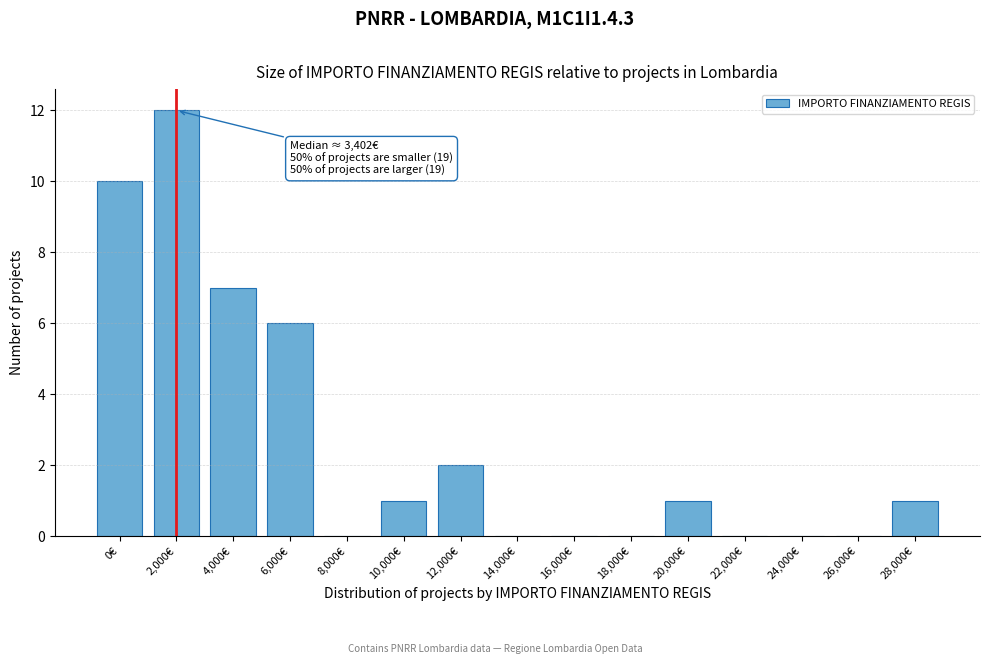

Reading left to right, what are all the values shown in this chart?

0€=10	2,000€=12	4,000€=7	6,000€=6	8,000€=0	10,000€=1	12,000€=2	14,000€=0	16,000€=0	18,000€=0	20,000€=1	22,000€=0	24,000€=0	26,000€=0	28,000€=1